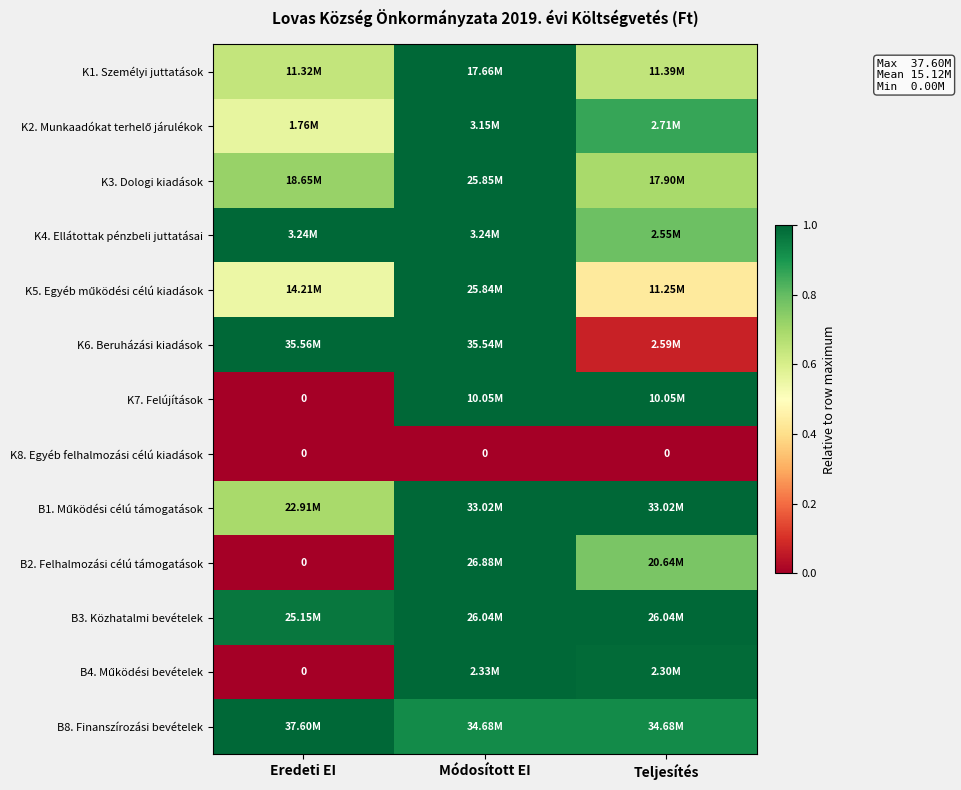

List the labels in order of K1. Személyi juttatások value, smallest first.

Eredeti EI, Teljesítés, Módosított EI